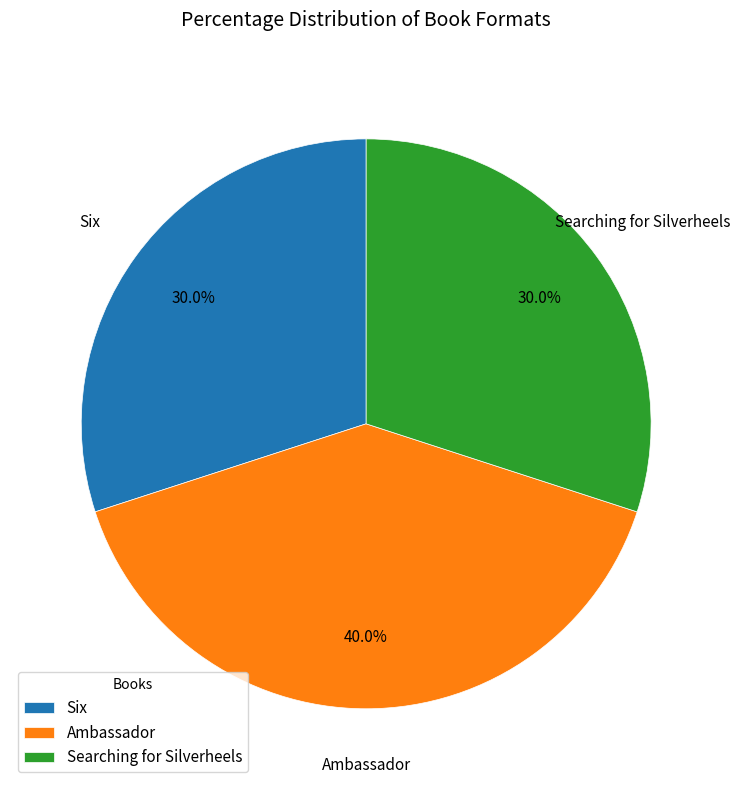

What is the ratio of the value at Searching for Silverheels to the value at Six?

1.0